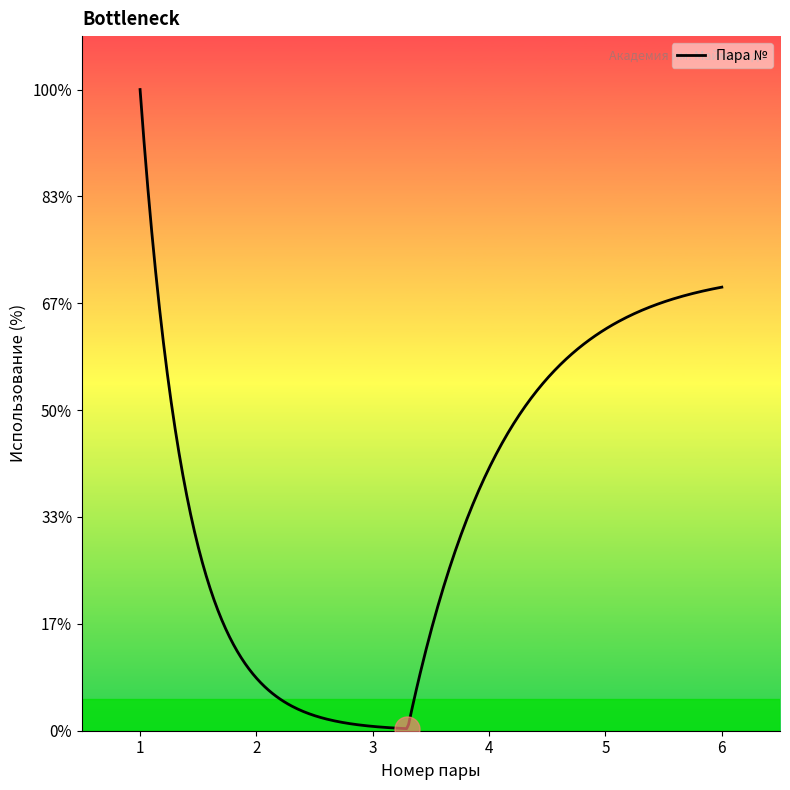

Does the chart have visible grid lines?

No